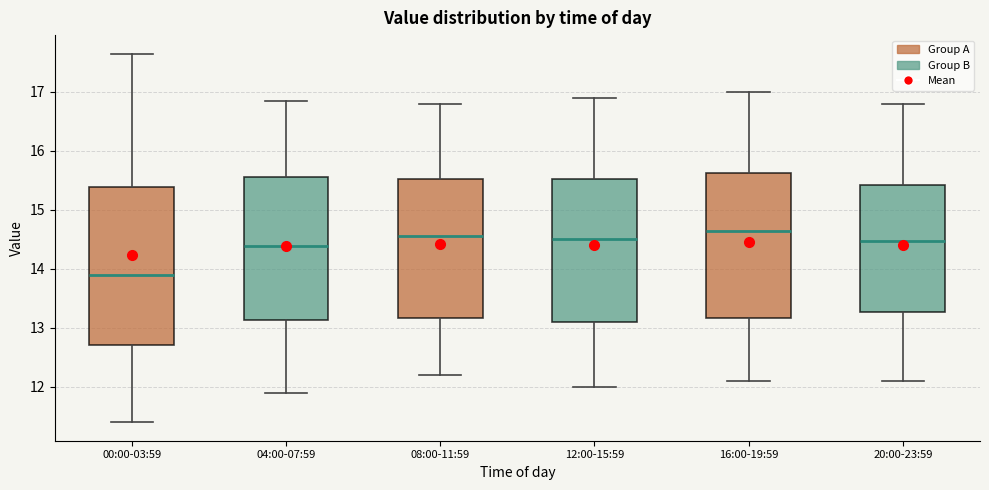

Reading left to right, read every box against the y-axis: the position of its median line, the range the box covers, and the ends of its whiskers. The values are not printed on the chart, so give them approximately, as read against the axis.

00:00-03:59: median 13.9, box 12.7 to 15.4, whiskers 11.4 to 17.7
04:00-07:59: median 14.4, box 13.1 to 15.6, whiskers 11.9 to 16.9
08:00-11:59: median 14.6, box 13.2 to 15.5, whiskers 12.2 to 16.8
12:00-15:59: median 14.5, box 13.1 to 15.5, whiskers 12.0 to 16.9
16:00-19:59: median 14.7, box 13.2 to 15.6, whiskers 12.1 to 17.0
20:00-23:59: median 14.5, box 13.3 to 15.4, whiskers 12.1 to 16.8